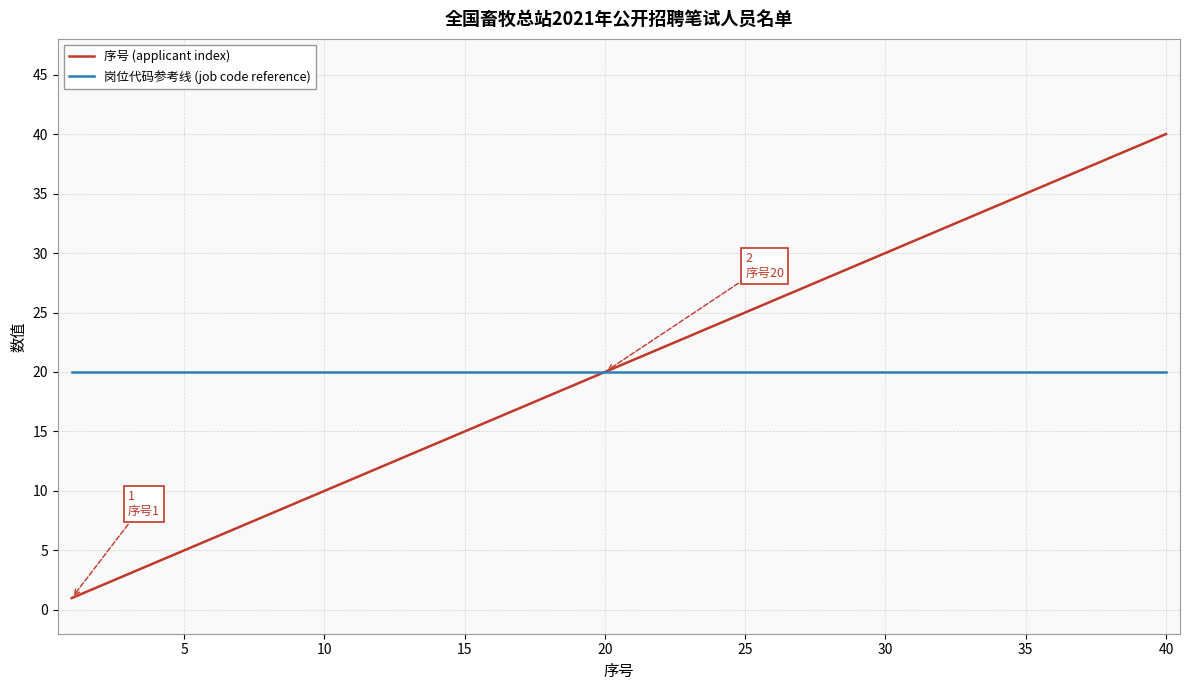

Rank the series by their maximum value, from lowest to highest.

岗位代码参考线 (job code reference), 序号 (applicant index)